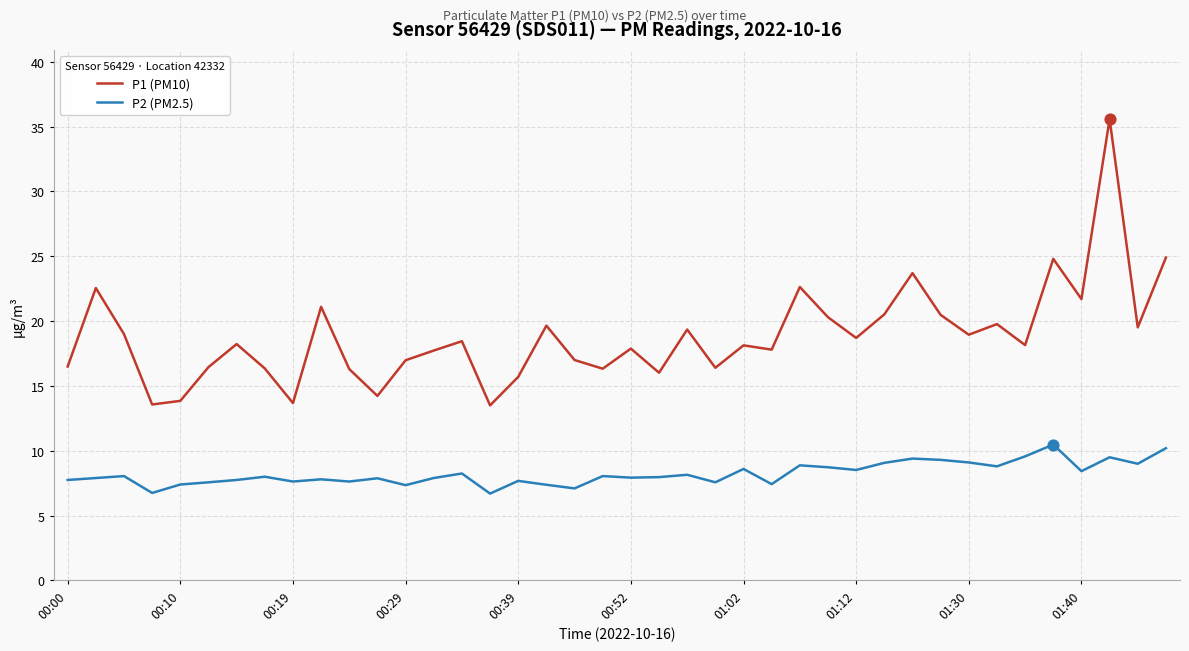

What are all the series names shown in the legend?

P1 (PM10), P2 (PM2.5)